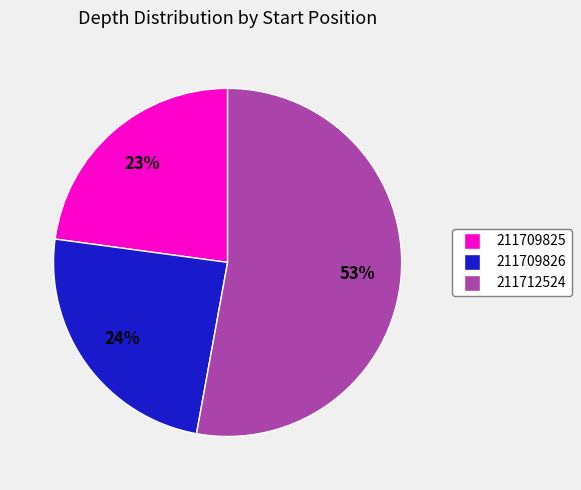

Which slice is the largest?

211712524